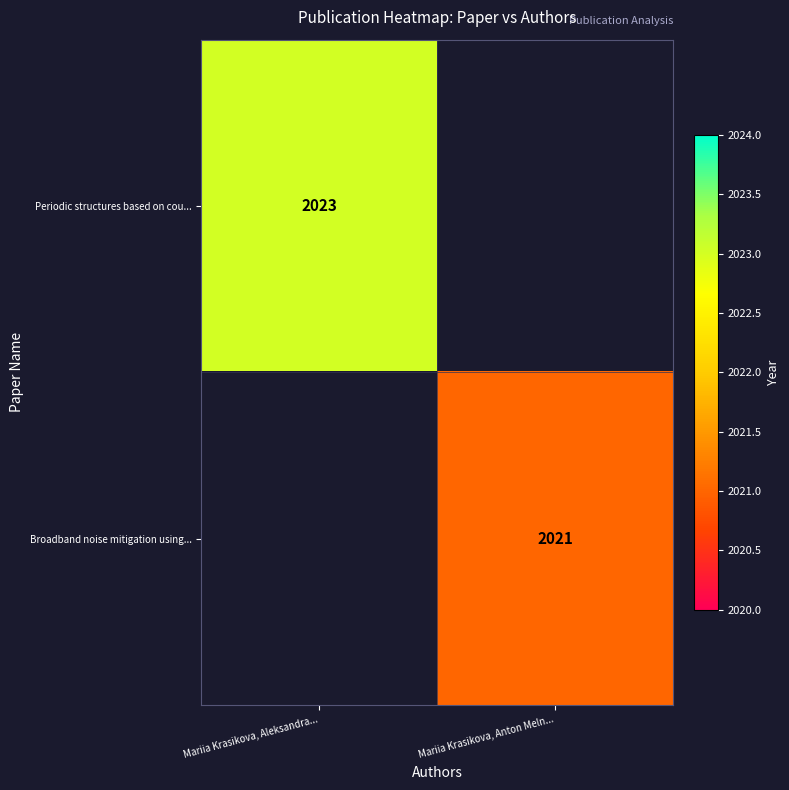

Count the number of categories in the chart.

2